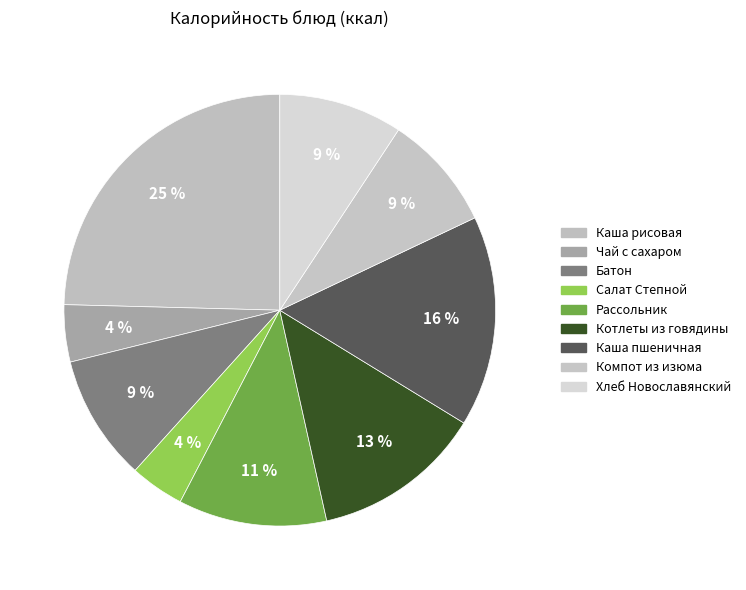

Rank the categories by value from lowest to highest.

Салат Степной, Чай с сахаром, Компот из изюма, Хлеб Новославянский, Батон Раменский, Рассольник Ленинградский со сметаной, Котлеты из говядины с соусом, Каша пшеничная вязкая, Каша рисовая молочная с маслом